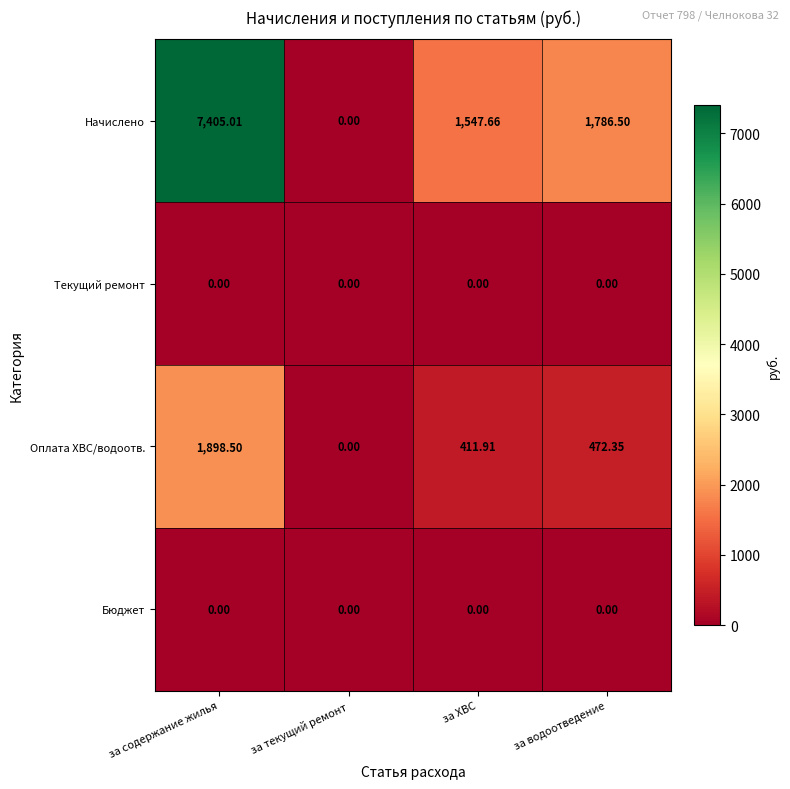

How many distinct data groups are displayed?

4